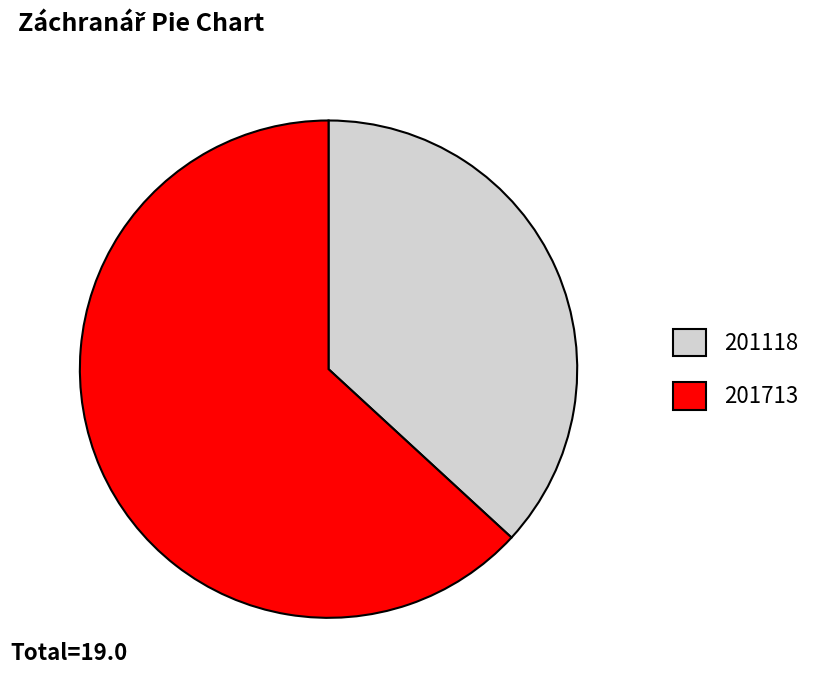

Is the sum of 201118 and 201713 greater than half?

Yes